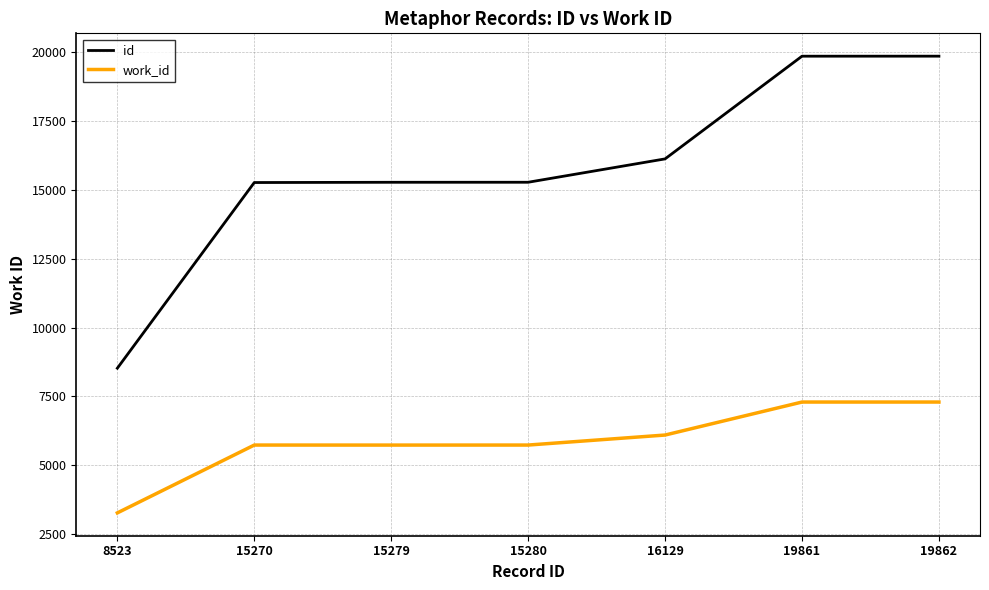

Which series has the largest range (max minus min)?

id